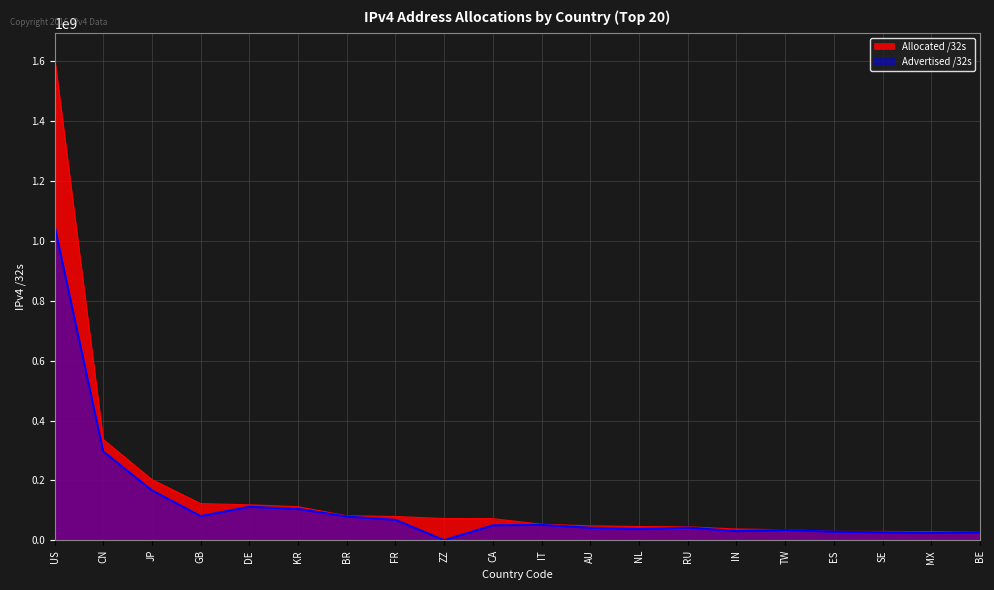

Reading left to right, extract all data points from this chart.

Allocated /32s: 1614173696	336912128	202983168	122720280	118713216	112384000	82062080	79716400	72862024	72425472	53758528	48571136	46174176	45272576	37891328	35494912	29879104	29878632	28808960	28439936
Advertised /32s: 1050875104	296666496	166904132	80944640	111975424	104820928	79538176	68306176	438528	50171136	51571968	41993664	37622816	42559488	30690816	34329344	28759552	26602752	24802048	26952448